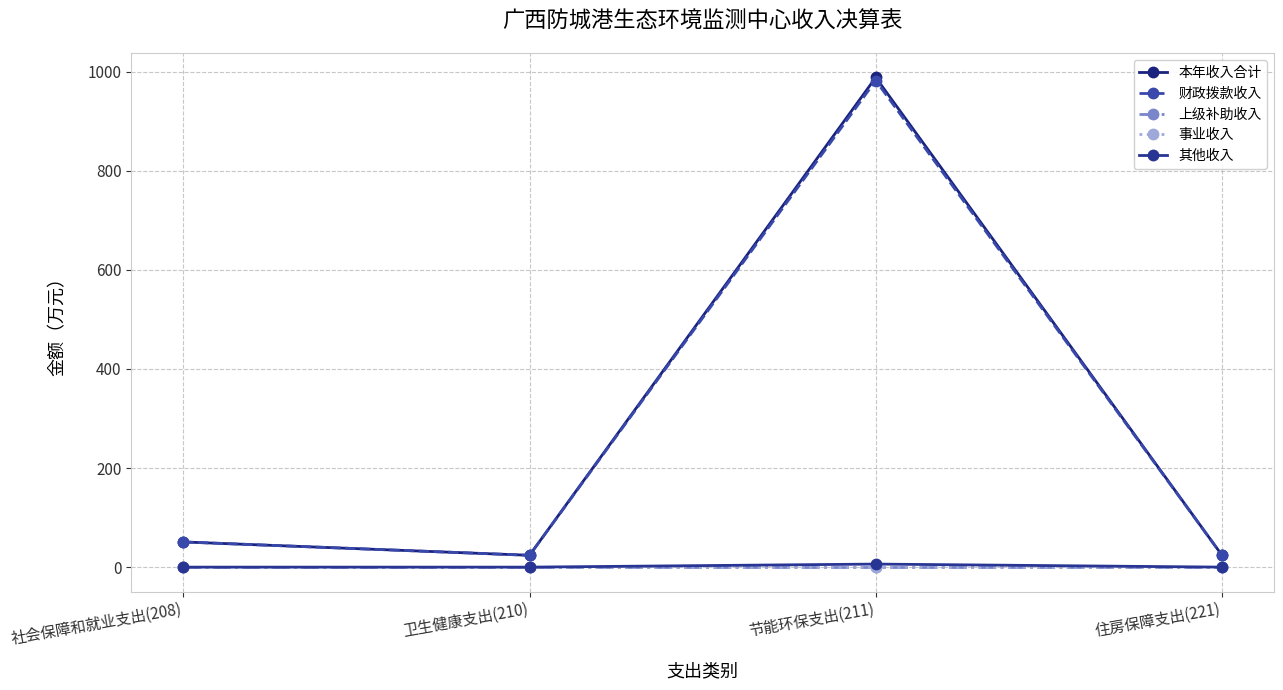

Which series has the largest range (max minus min)?

本年收入合计